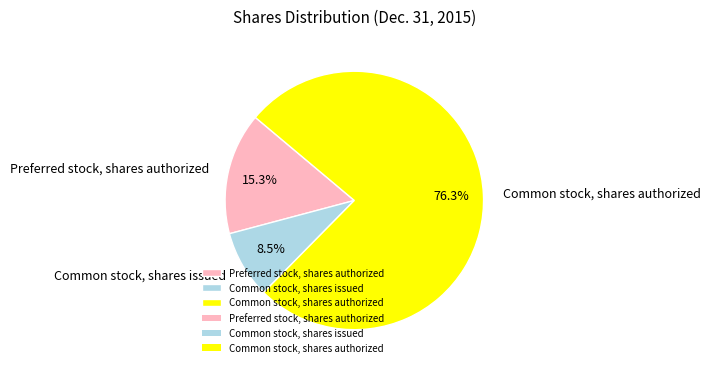

To the nearest percent, what is the difference between the Preferred stock, shares authorized and Common stock, shares issued slice percentages?

7%